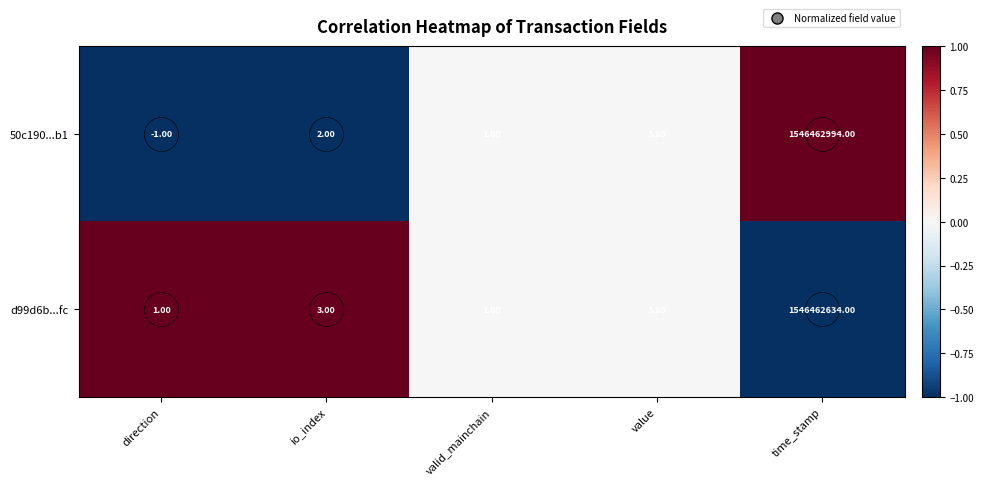

How many values in 50c190...b1 are above zero?

4